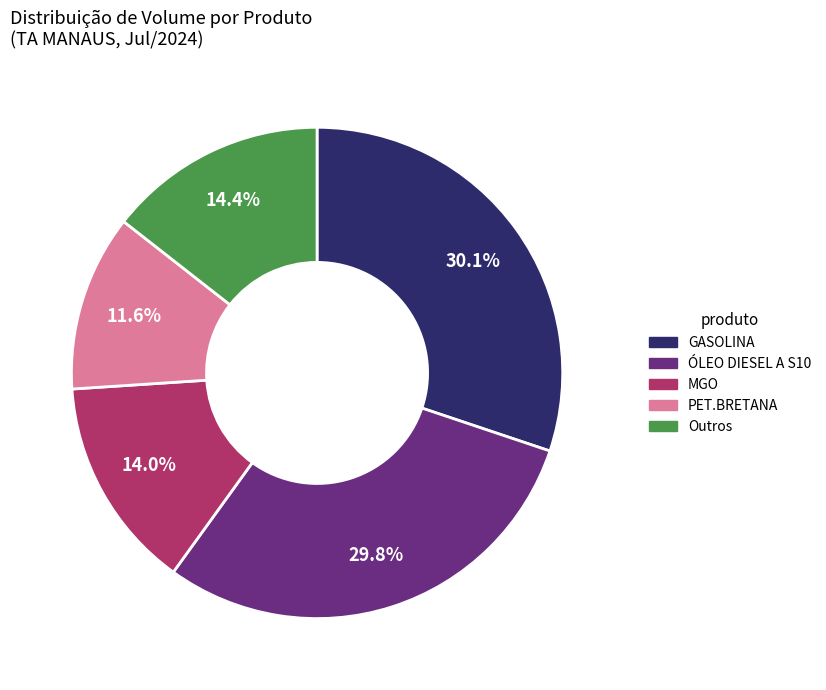

Is there any slice that represents more than half of the pie?

No